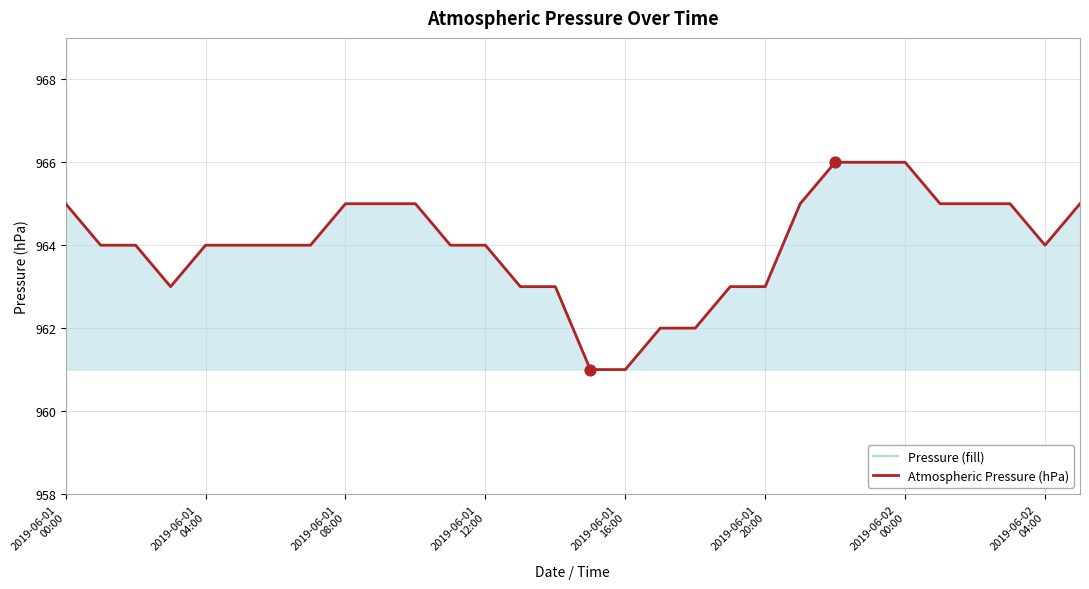

What are all the series names shown in the legend?

Pressure (fill), Atmospheric Pressure (hPa)